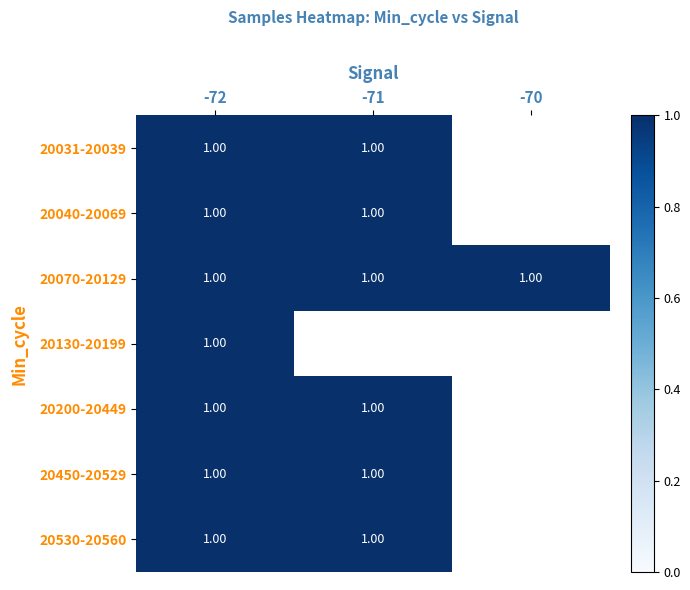

At which category does the chart reach its minimum across all series?

-72